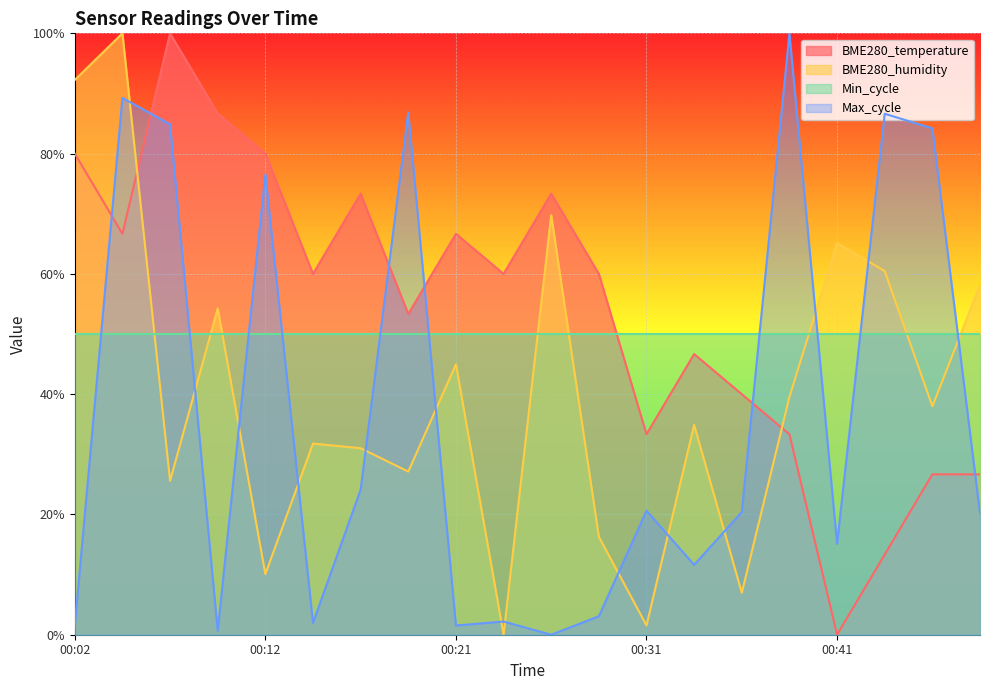

Between 00:31 and 00:21, which is larger?

00:21